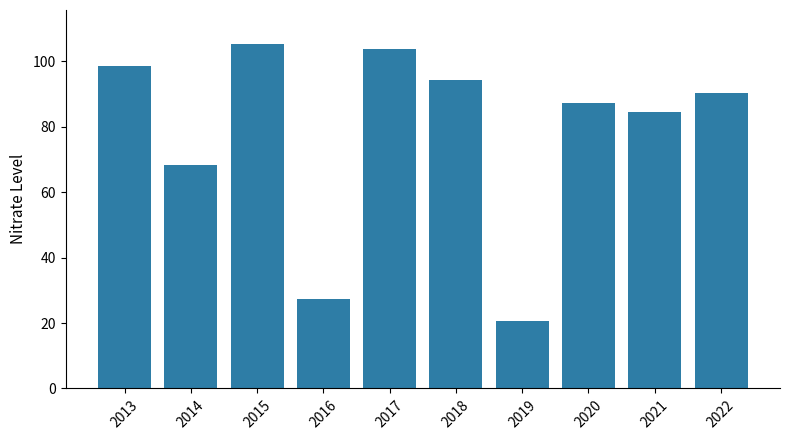

What is the ratio of the value at 2020 to the value at 2013?

0.9